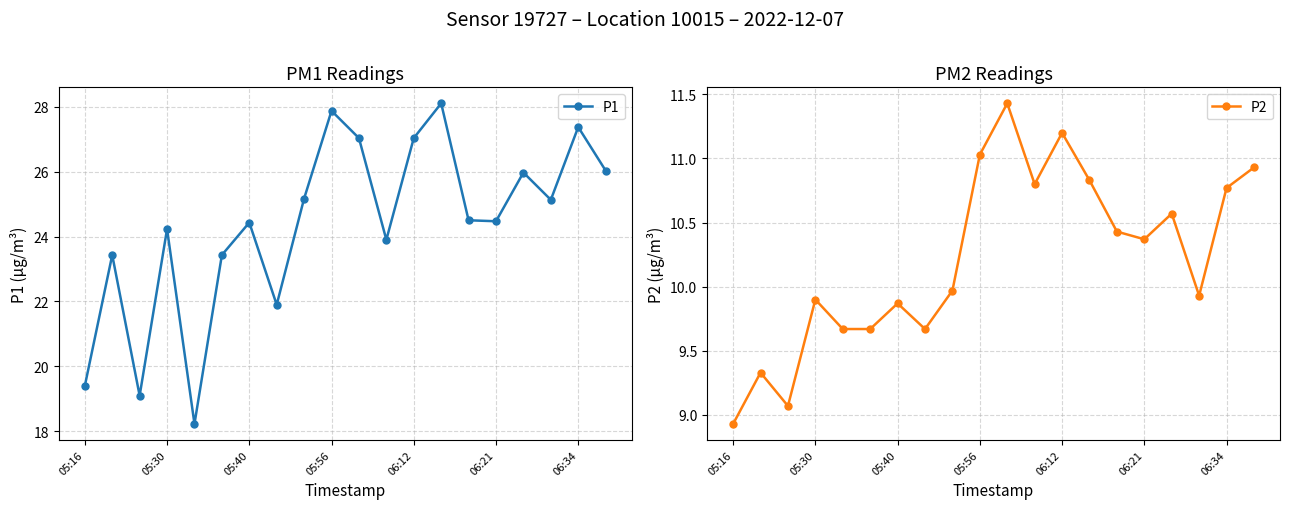

True or false: P1 and P2 cross at least once.

False